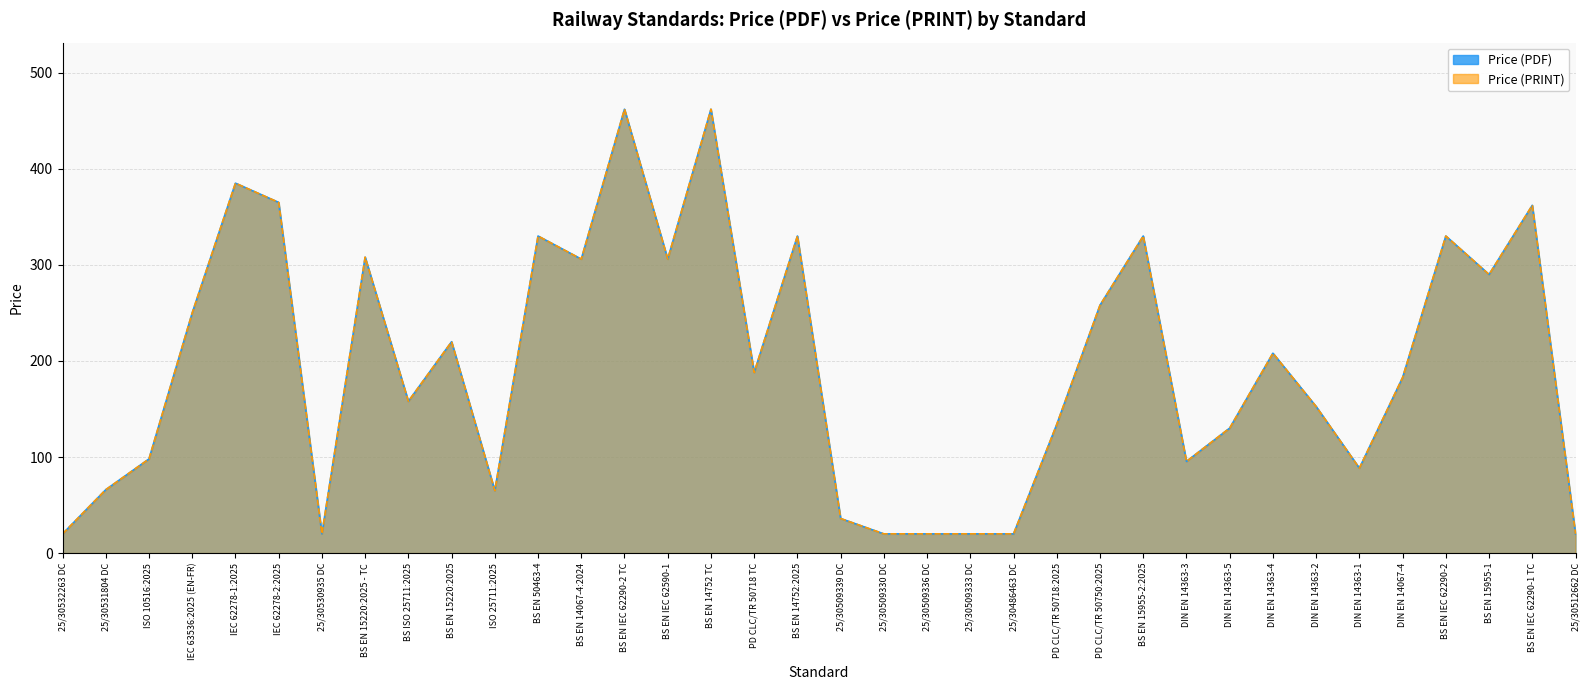

At which category does Price (PDF) reach its first local valley?

25/30530935 DC